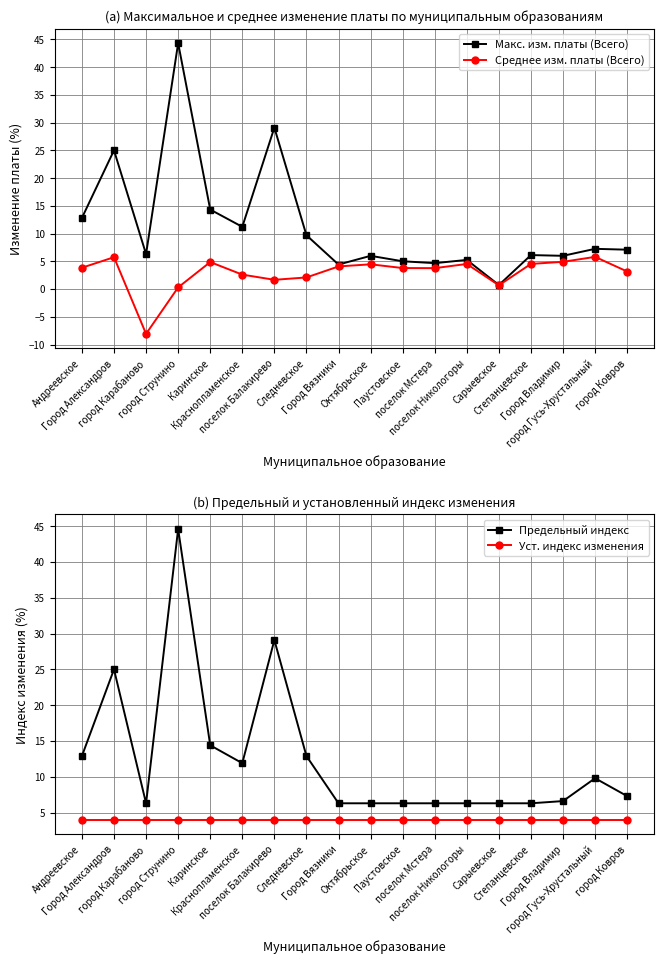

What is the difference between the highest and lowest values at Октябрьское?

2.3